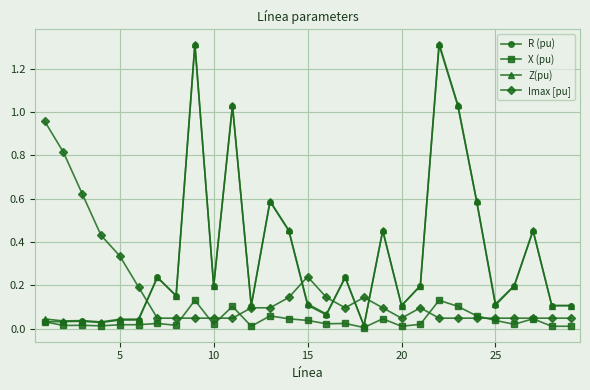

Which series has the widest spread of values?

Z(pu)